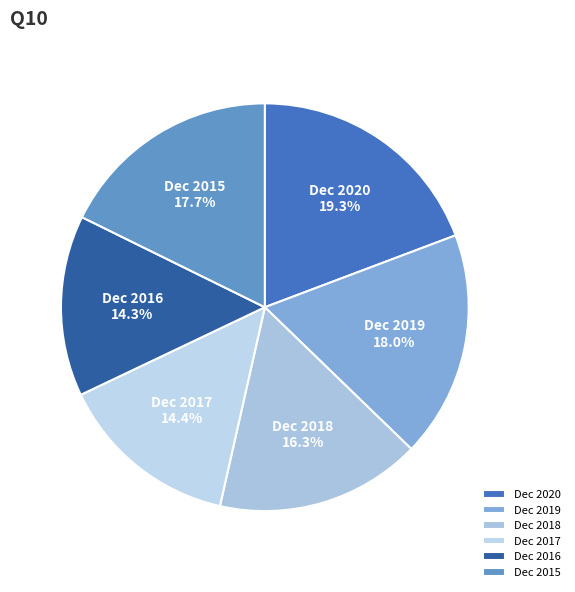

To the nearest percent, what is the average slice percentage?

17%